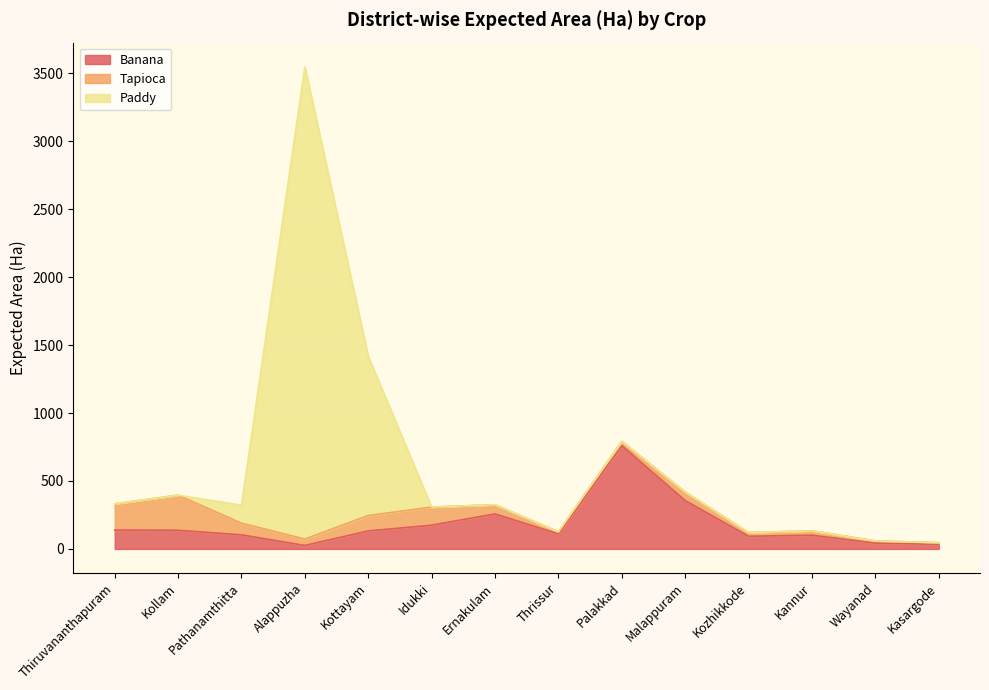

What is the sum of all Paddy values?

4778.4